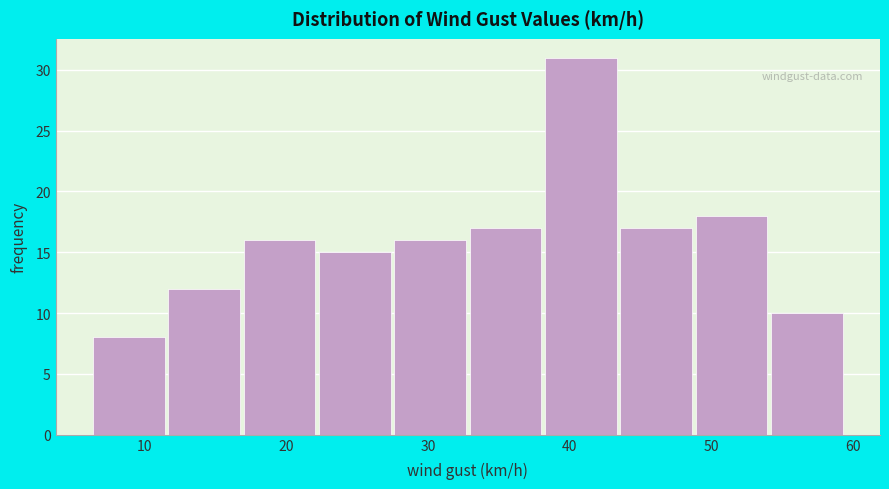

Reading left to right, list every bar in this chart as the range it spans on the x-axis followed by its height. Neither the bar edges nor the heights are printed on the chart, so give them approximately, as read against the axes.

6 to 12: 8
12 to 17: 12
17 to 22: 16
22 to 28: 15
28 to 33: 16
33 to 38: 17
38 to 44: 31
44 to 49: 17
49 to 54: 18
54 to 60: 10